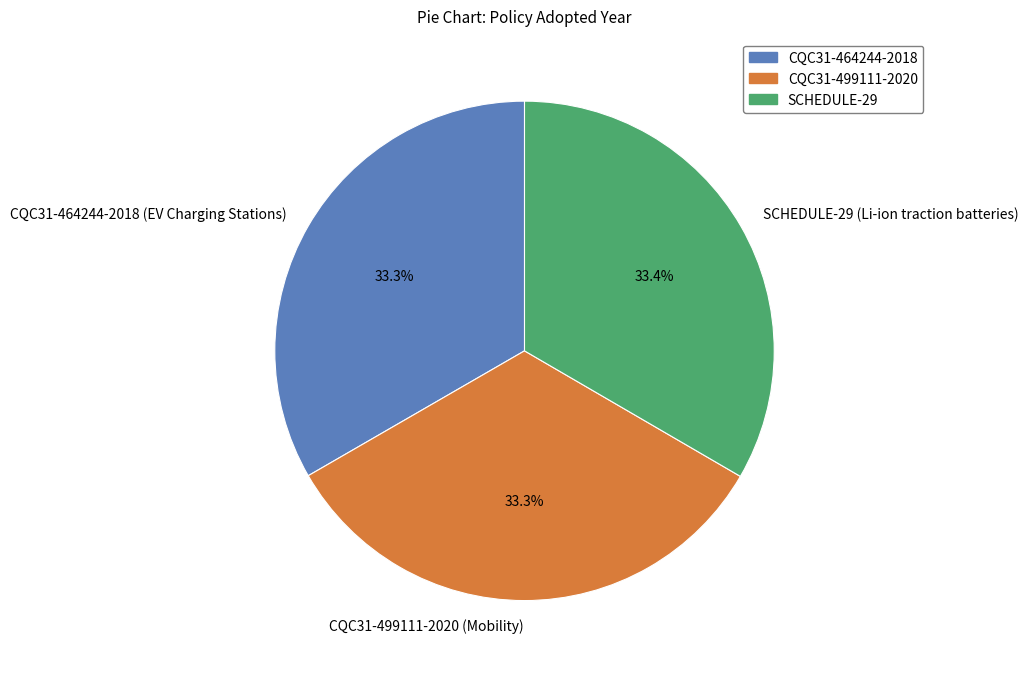

Combined, do CQC31-464244-2018 (EV Charging Stations) and SCHEDULE-29 (Li-ion traction batteries) account for over 50%?

Yes